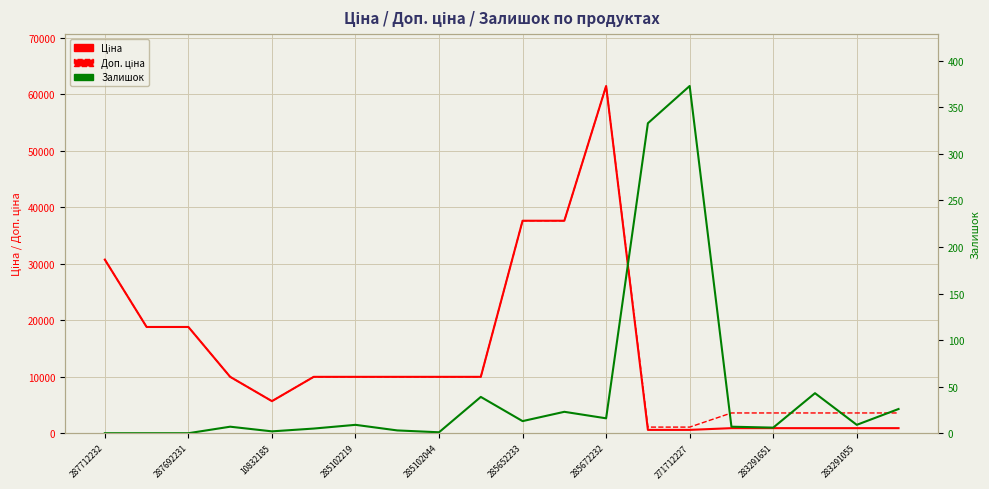

Count the number of data series in this chart.

3